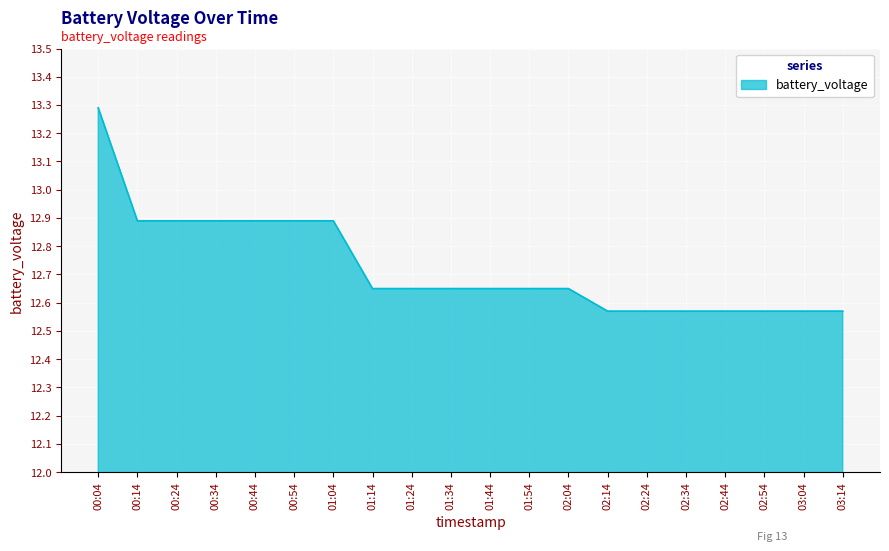

Is it true that the value at 00:24 is 12.9?

True